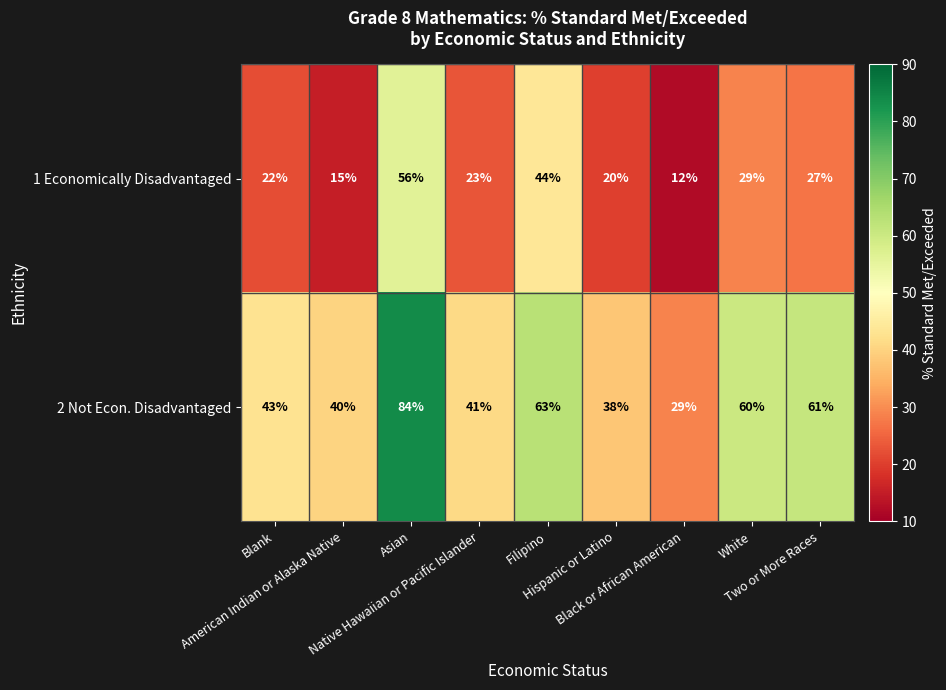

Which series has the largest total across all categories?

2 Not Econ. Disadvantaged